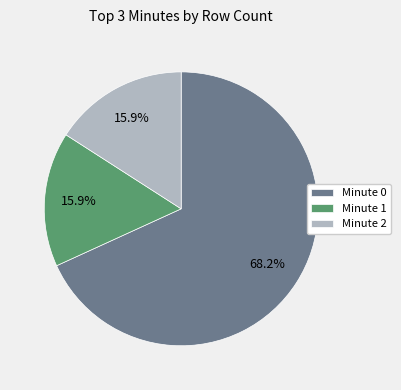

Is there a majority slice in this chart?

Yes